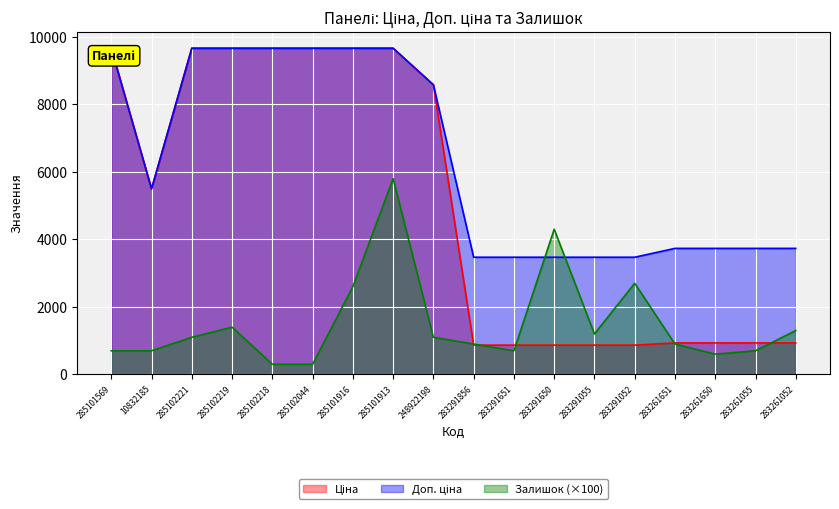

At 283291055, list the series in order from largest to smallest.

Доп. ціна, Залишок, Ціна